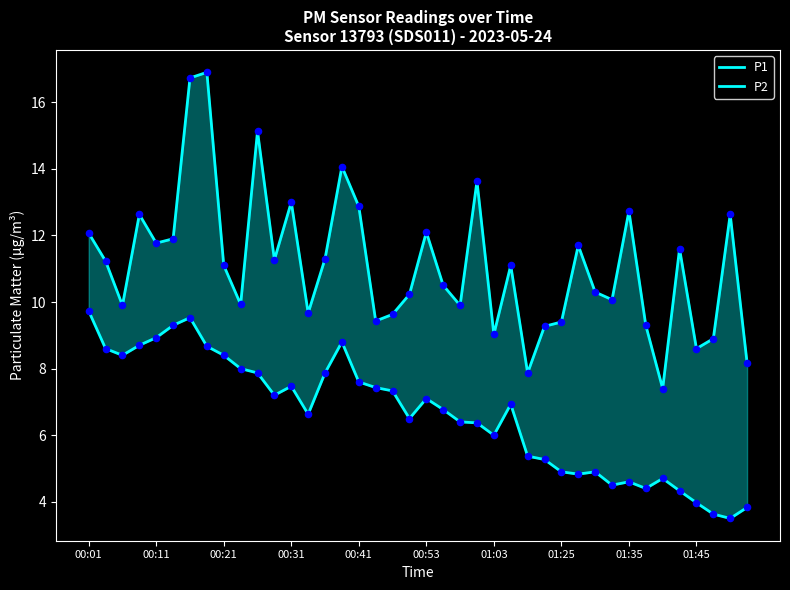

Which series has the widest spread of Y values?

P1